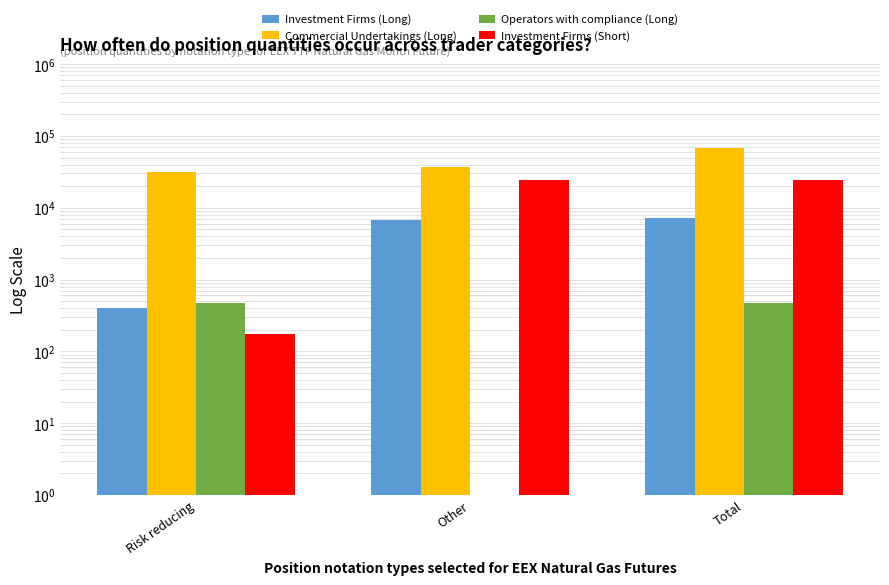

Where does the Investment Firms (Short) series first go above 24382?

Total